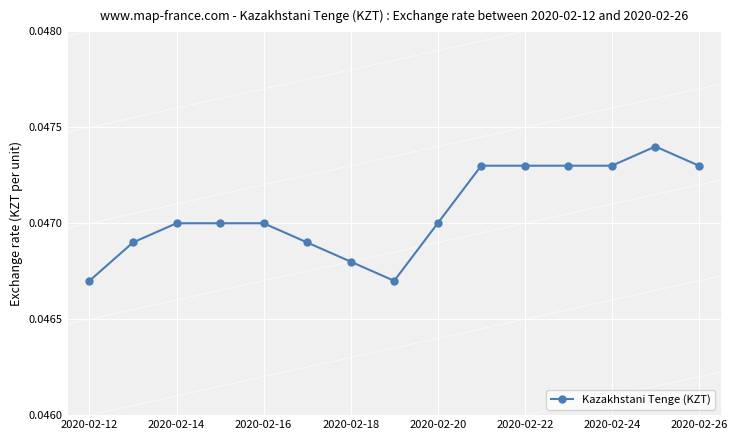

What is the sum of all values?

0.7